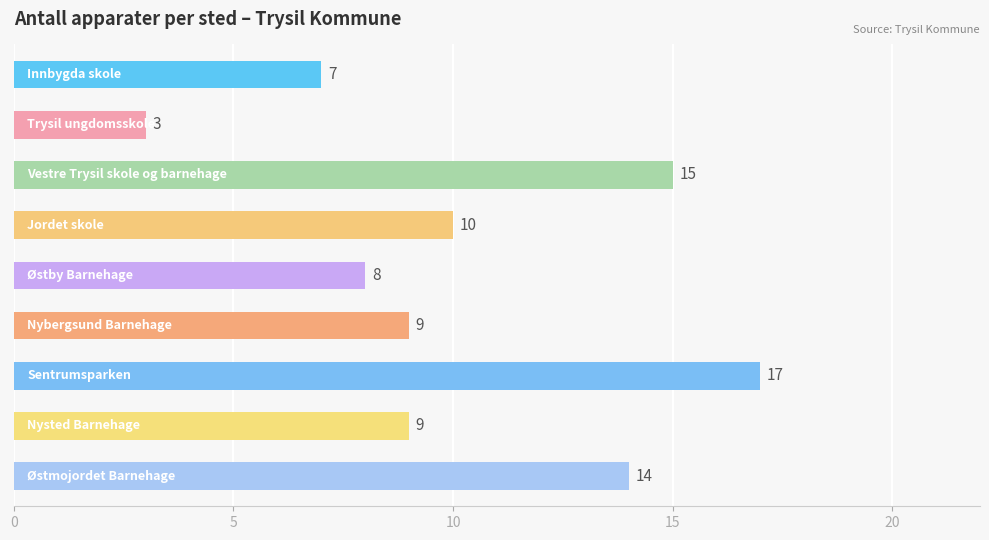

What is the difference between the maximum and minimum values?

14